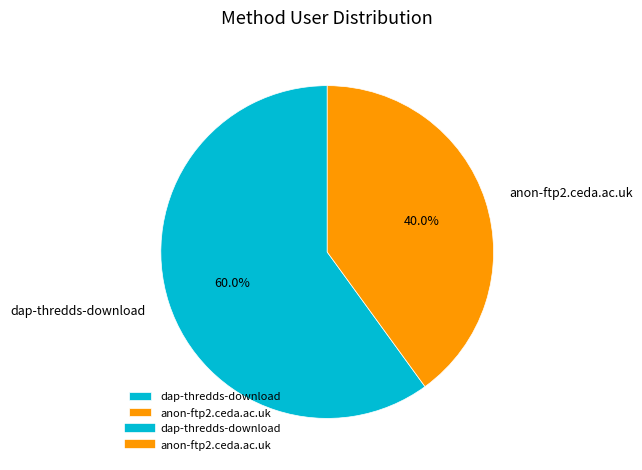

Does anon-ftp2.ceda.ac.uk represent more than half of the total?

No